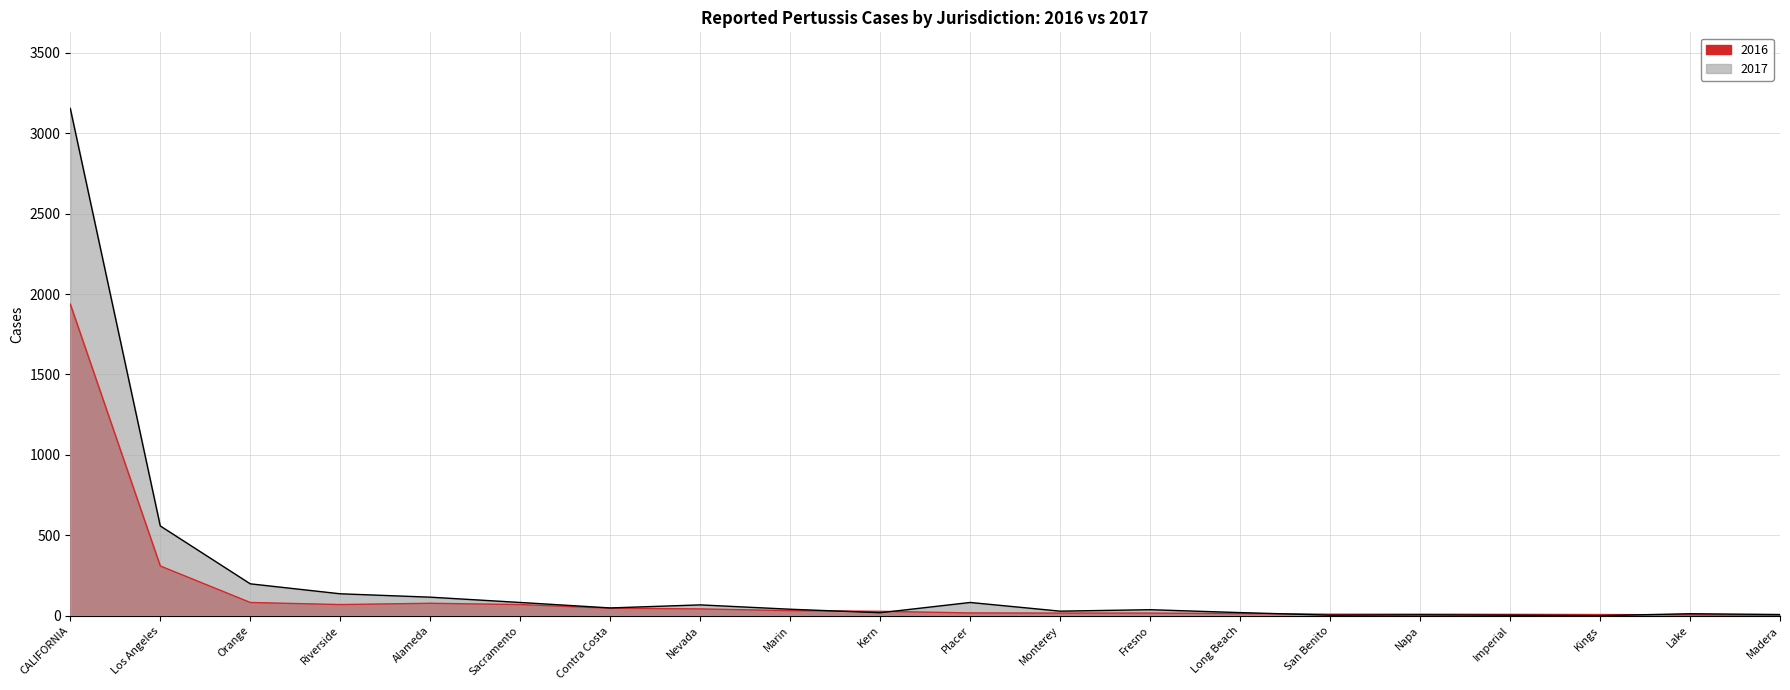

How many intersections are there between 2017 and 2016?

4